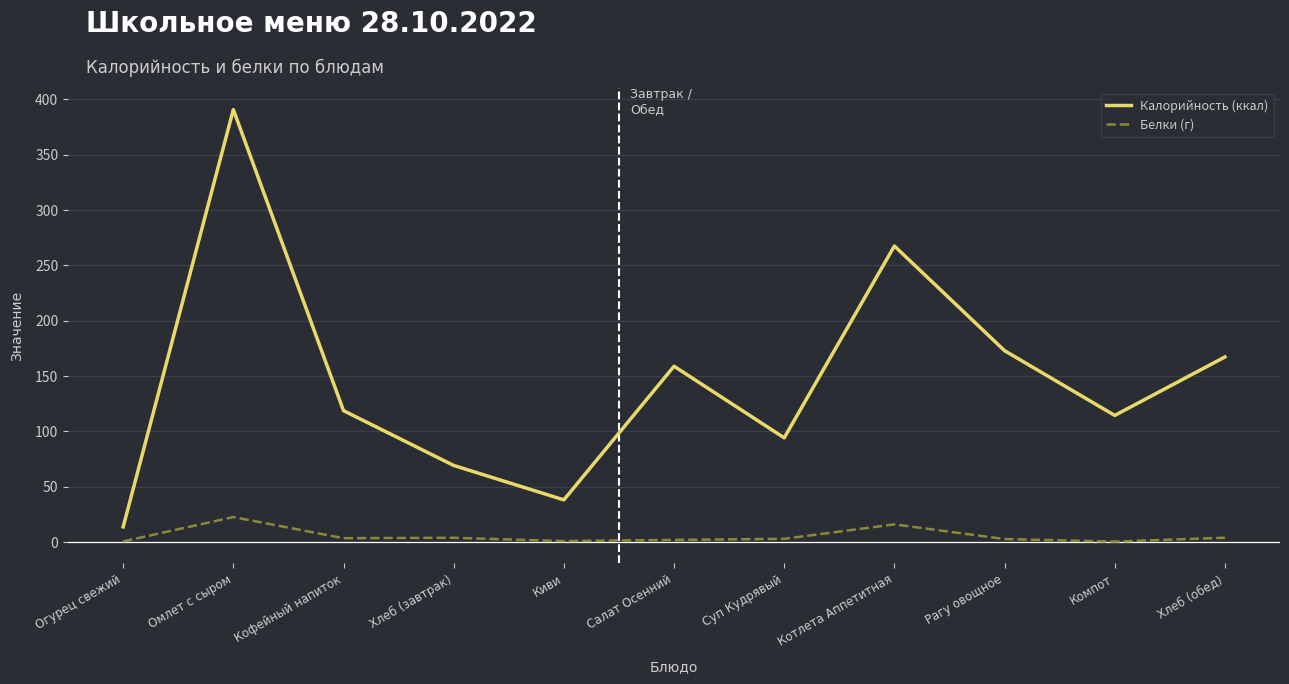

In Белки (г), how many points are higher than both neighbors (excluding endpoints)?

3